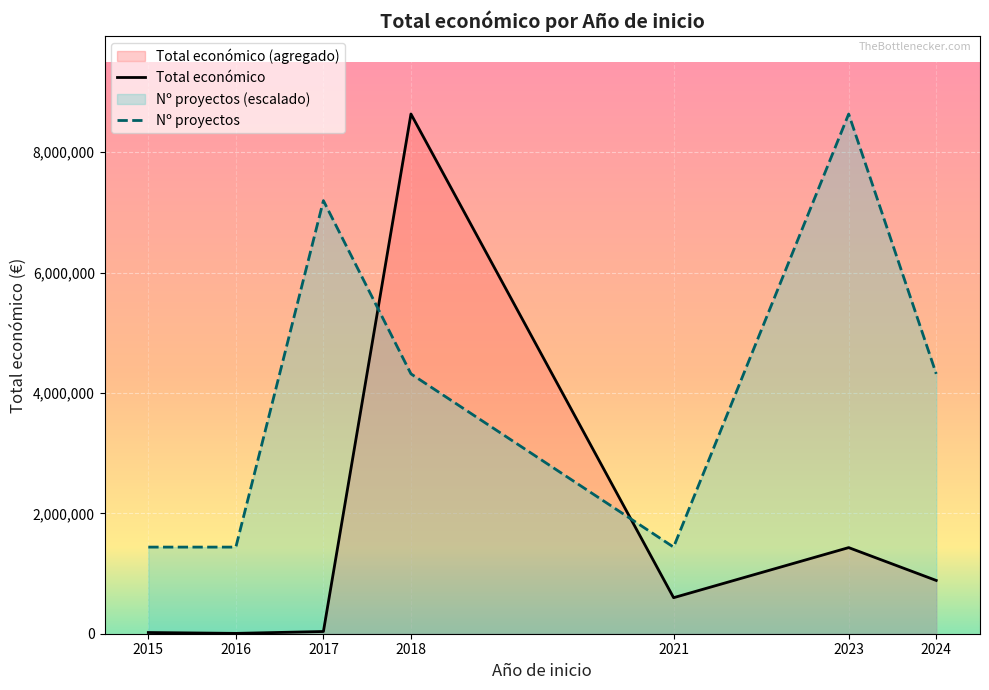

The value of Total económico at 2023 is 1430604.0. True or false?

True